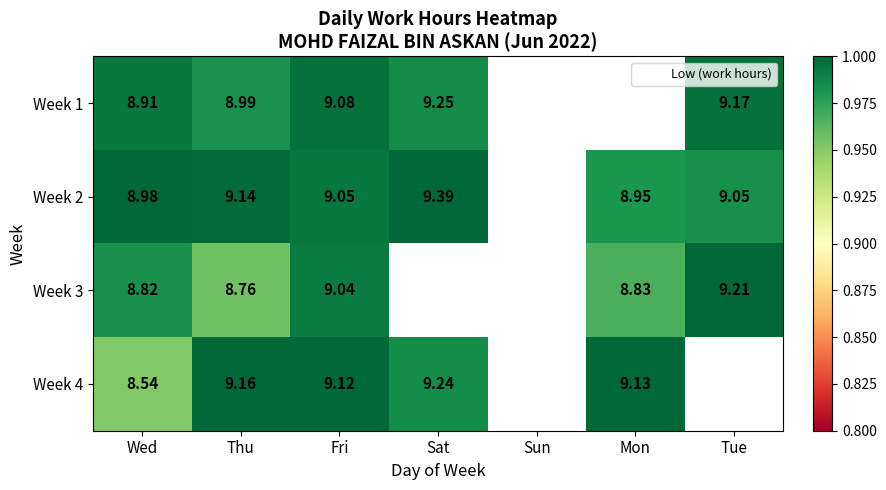

At how many categories does at least one series exceed 0?

6